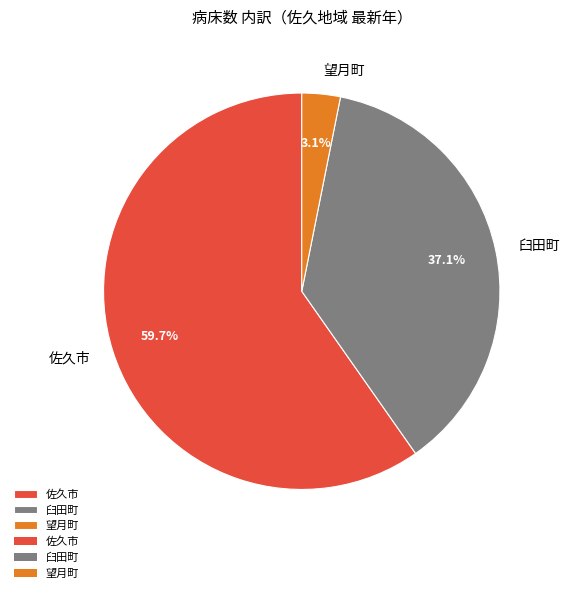

Between 臼田町 and 望月町, which is larger?

臼田町